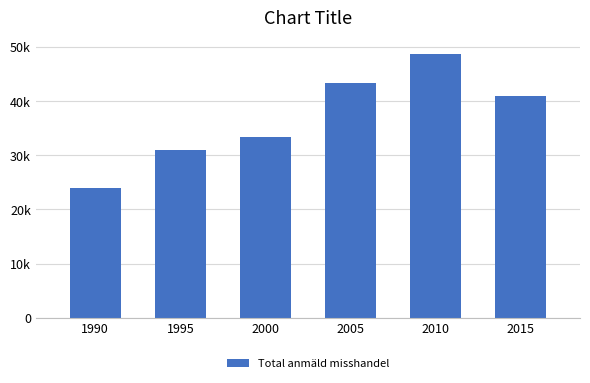

Rank the categories by value from lowest to highest.

1990, 1995, 2000, 2015, 2005, 2010